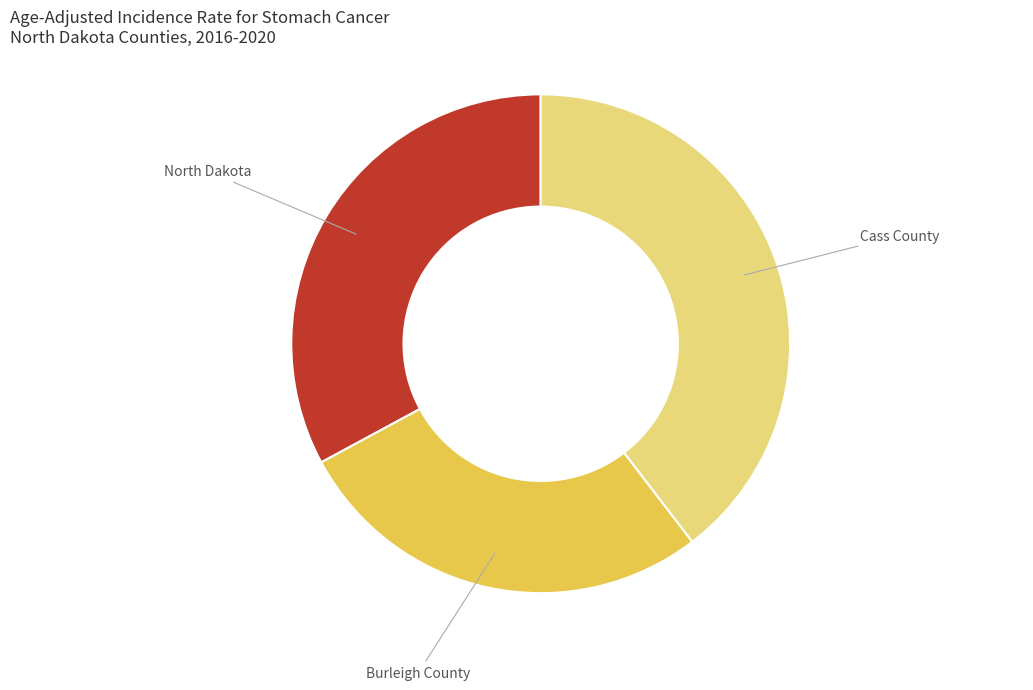

Approximately how many times larger is the value at North Dakota compared to Cass County?

0.8